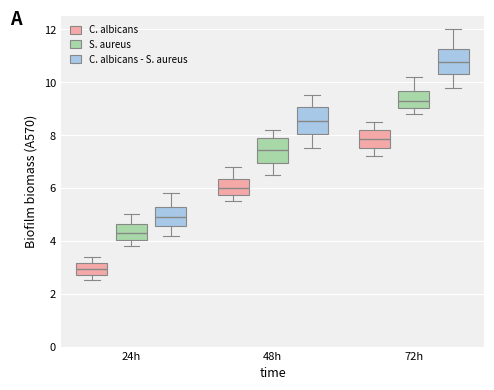

Where does the median line of the box for 72h (C. albicans) sit on the y-axis? The values are not printed on the chart, so give them approximately, as read against the axis.

7.8